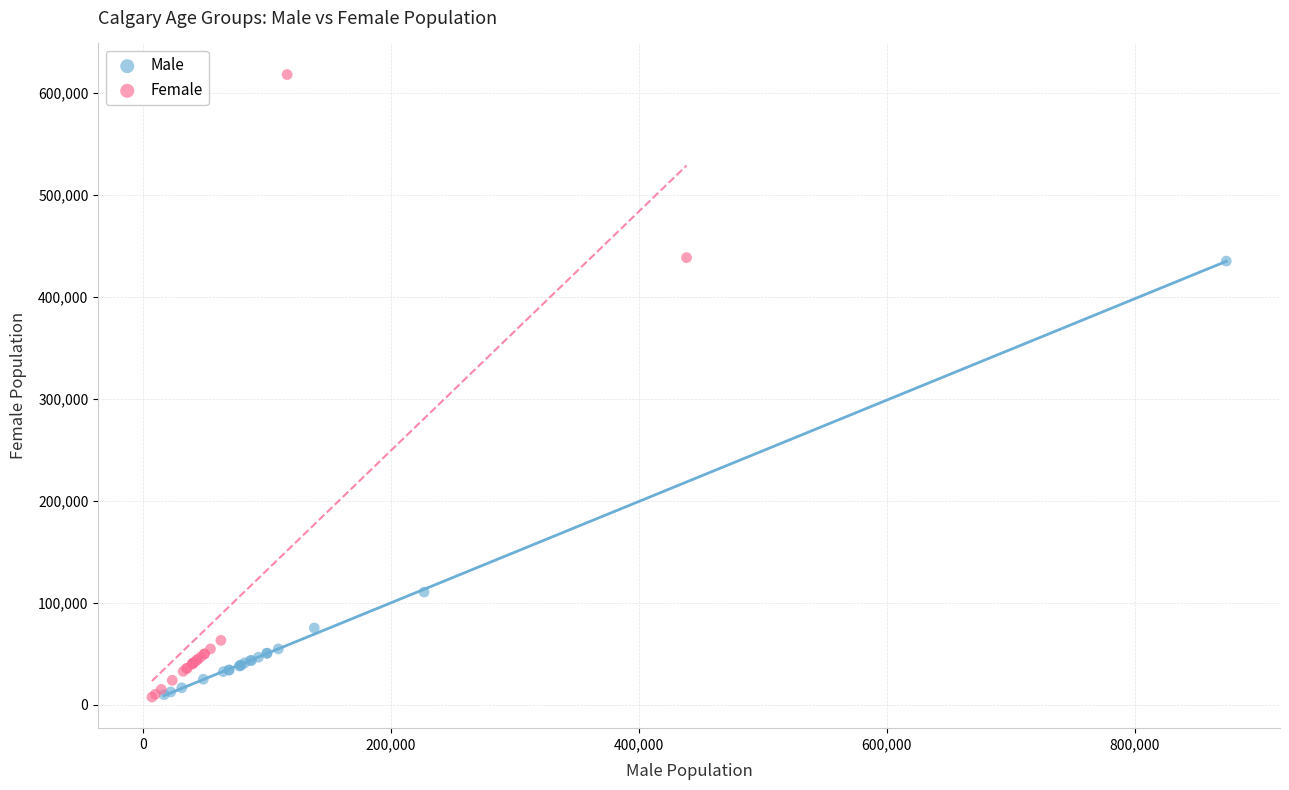

Which series has the largest Y range (max minus min)?

Female